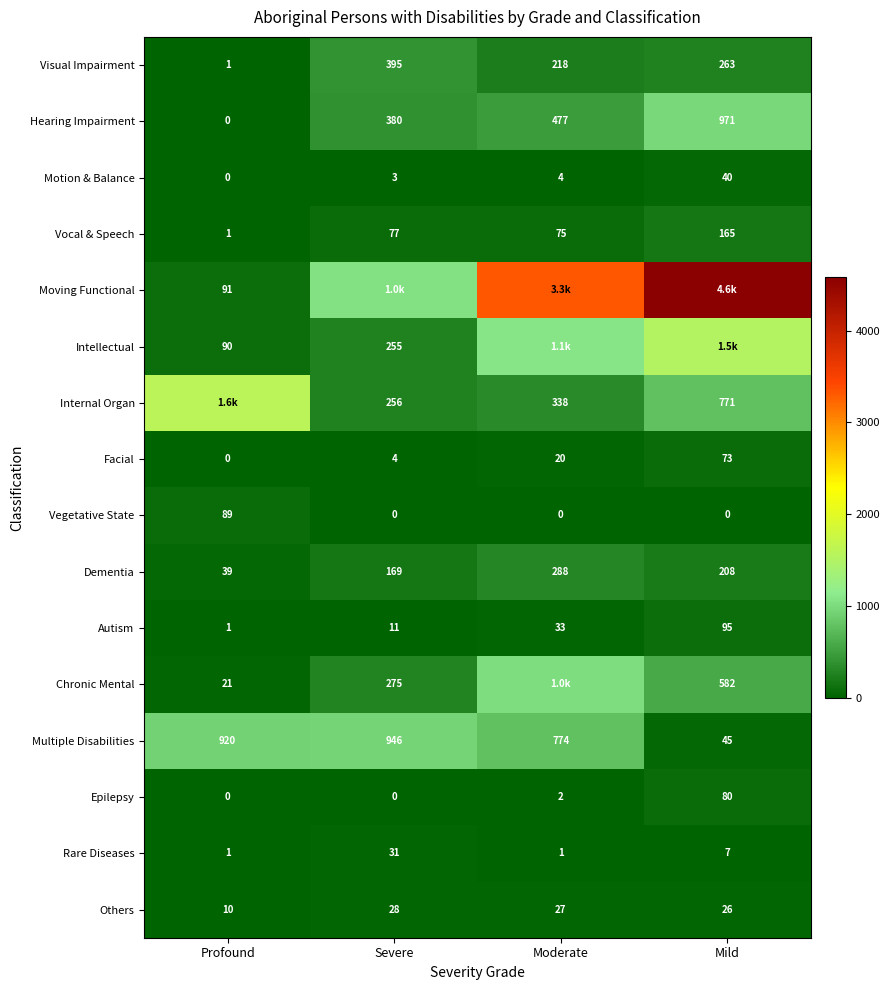

Is it true that Others equals 8 at Mild?

False